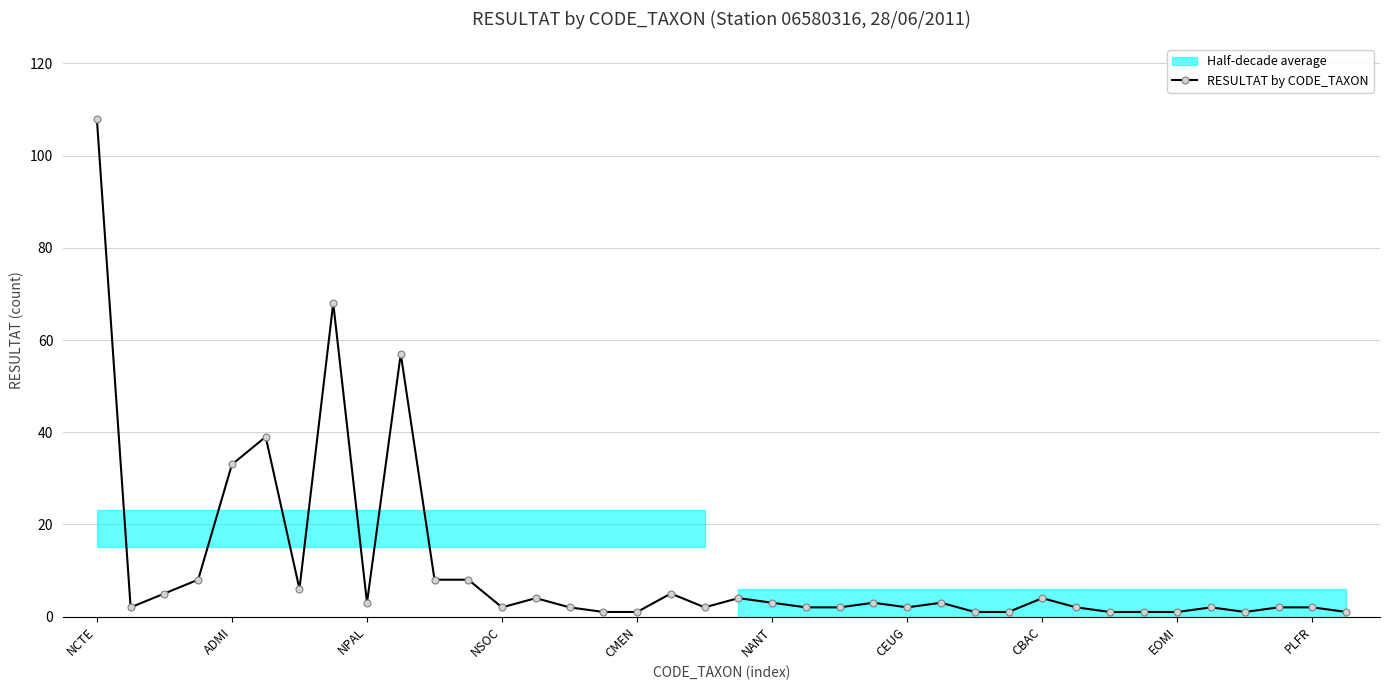

How many lines are shown in the chart?

1